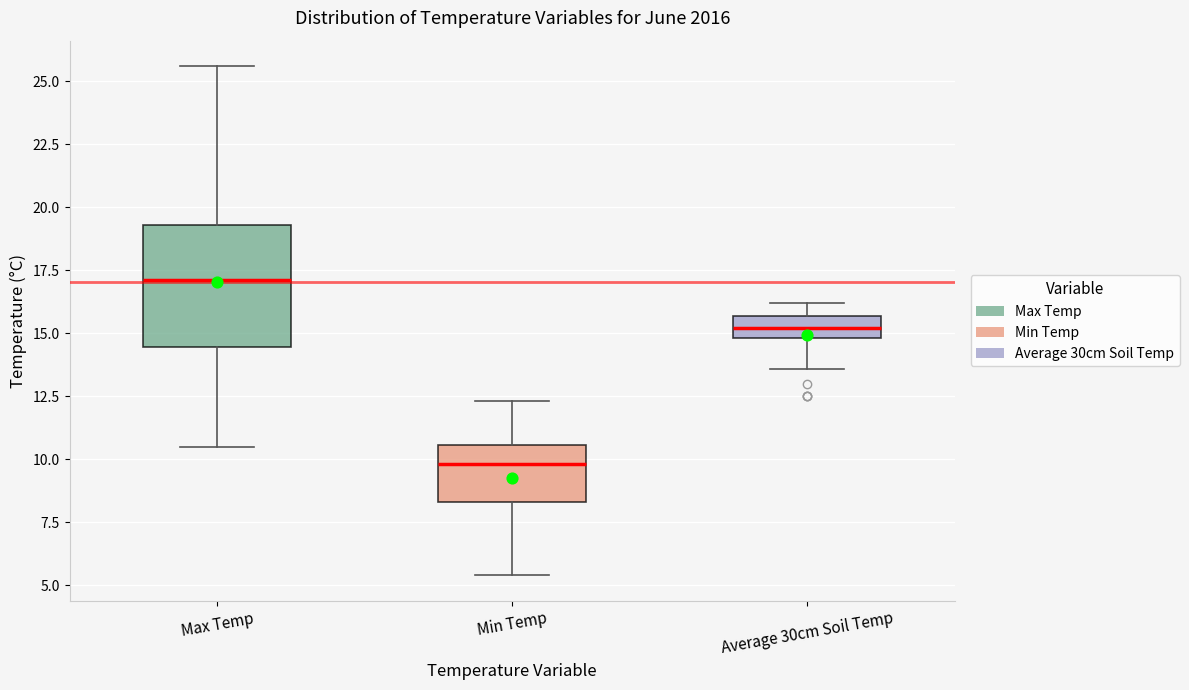

Comparing the boxes themselves (not the whiskers), which one is the tallest?

Max Temp